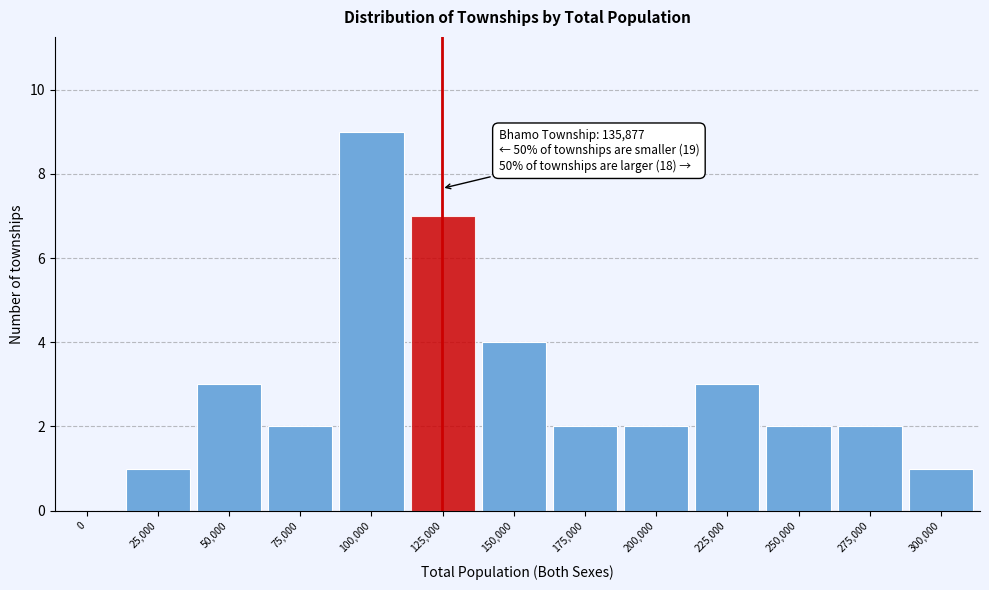

Reading right to left, transcribe all the data shown in this chart.

300,000=1	275,000=2	250,000=2	225,000=3	200,000=2	175,000=2	150,000=4	125,000=7	100,000=9	75,000=2	50,000=3	25,000=1	0=0